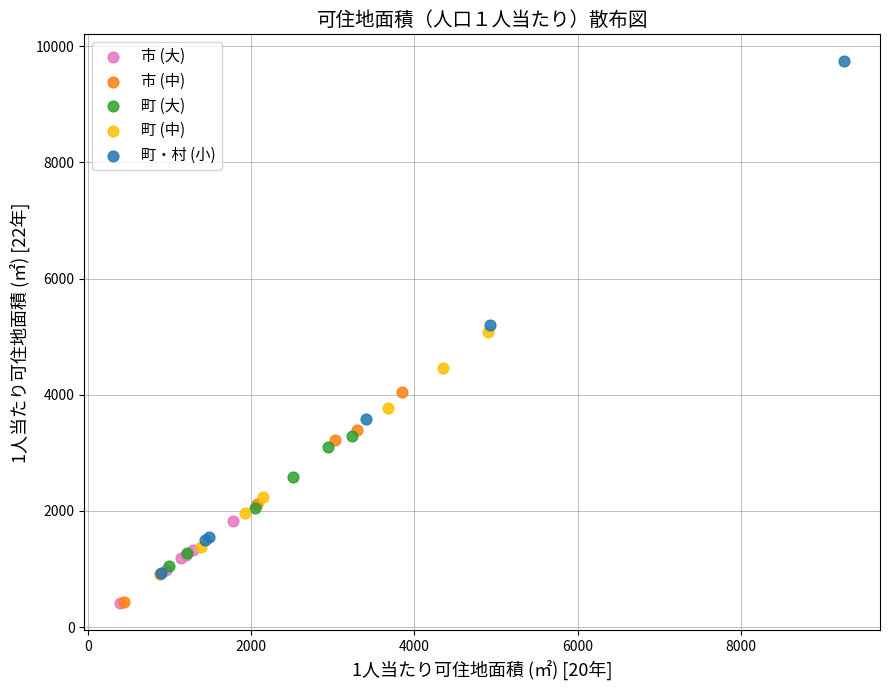

Which series contains the highest Y value?

町・村 (小)